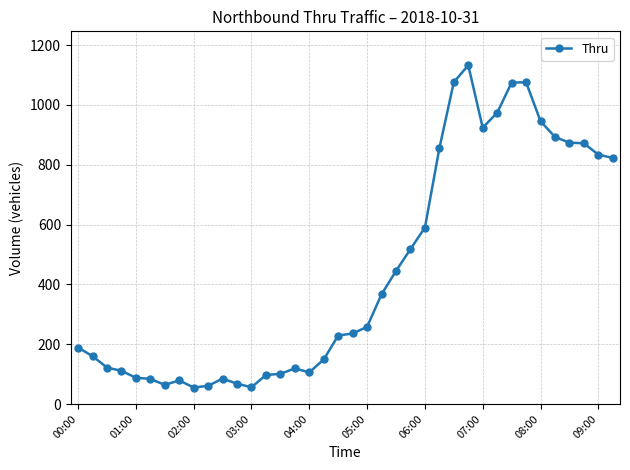

What is the value of the 18th point from the left?

149